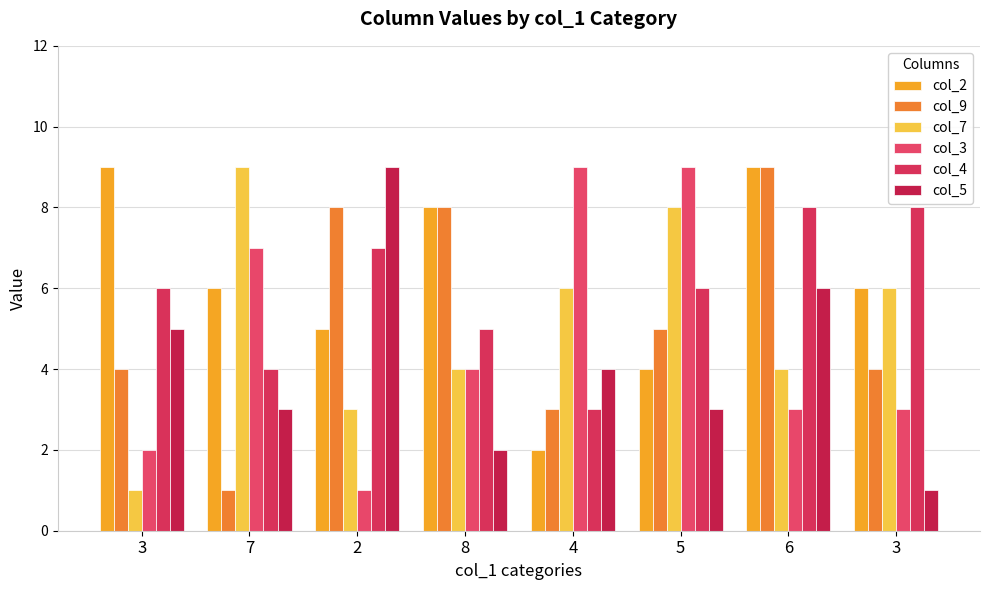

How many bars are there in each group?

6